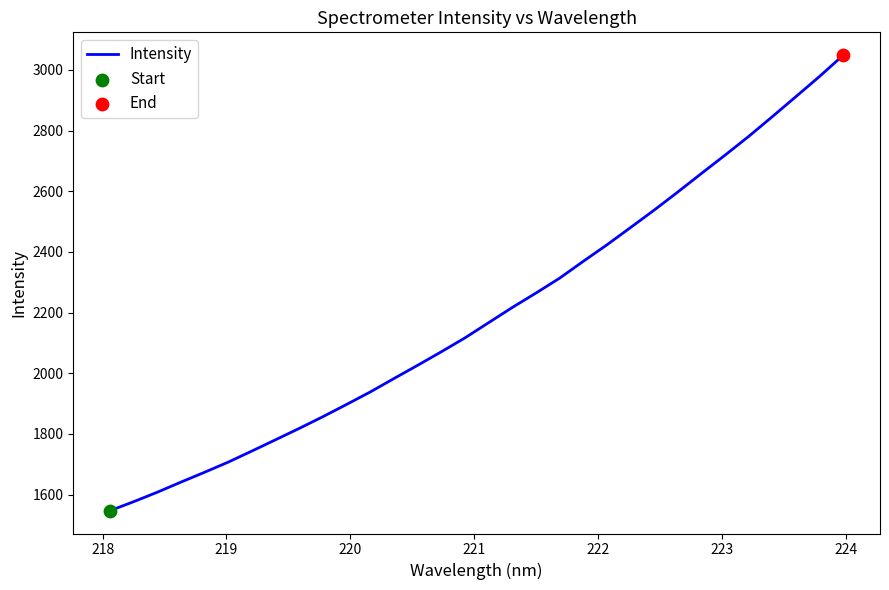

What is the difference between the maximum and minimum values?

1502.3